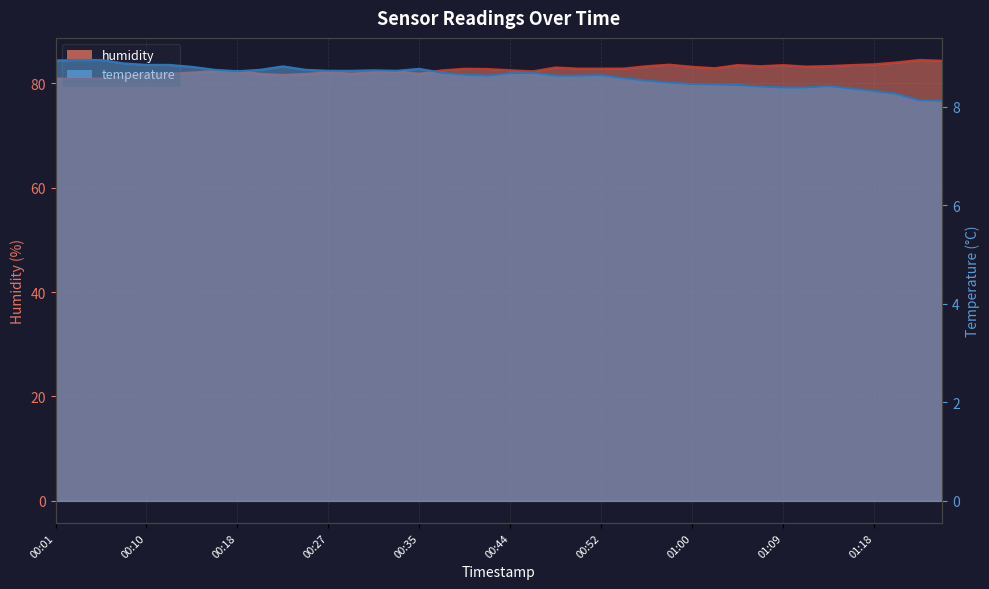

What is the difference between the temperature values at 00:42 and 00:10?

0.2